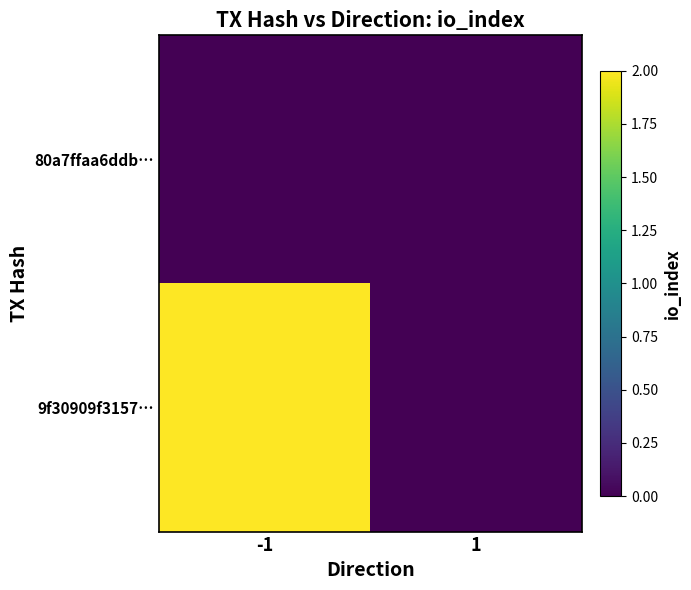

Reading left to right, extract all data points from this chart.

80a7ffaa6ddb…: -1=0	1=0
9f30909f3157…: -1=2	1=0